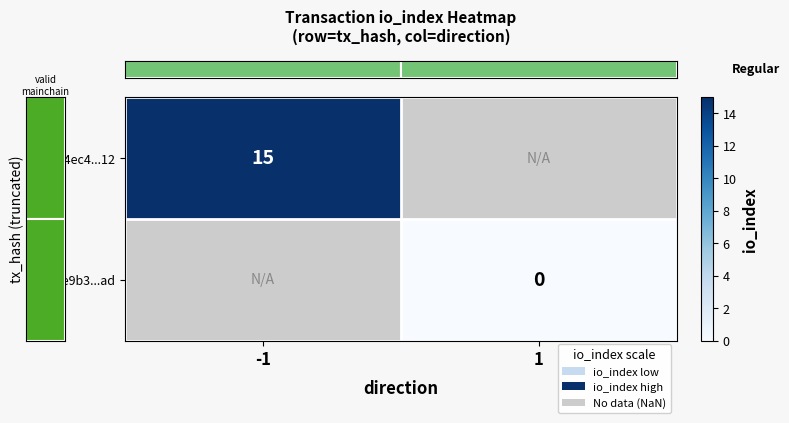

At which label is row_0 closest to 15?

-1